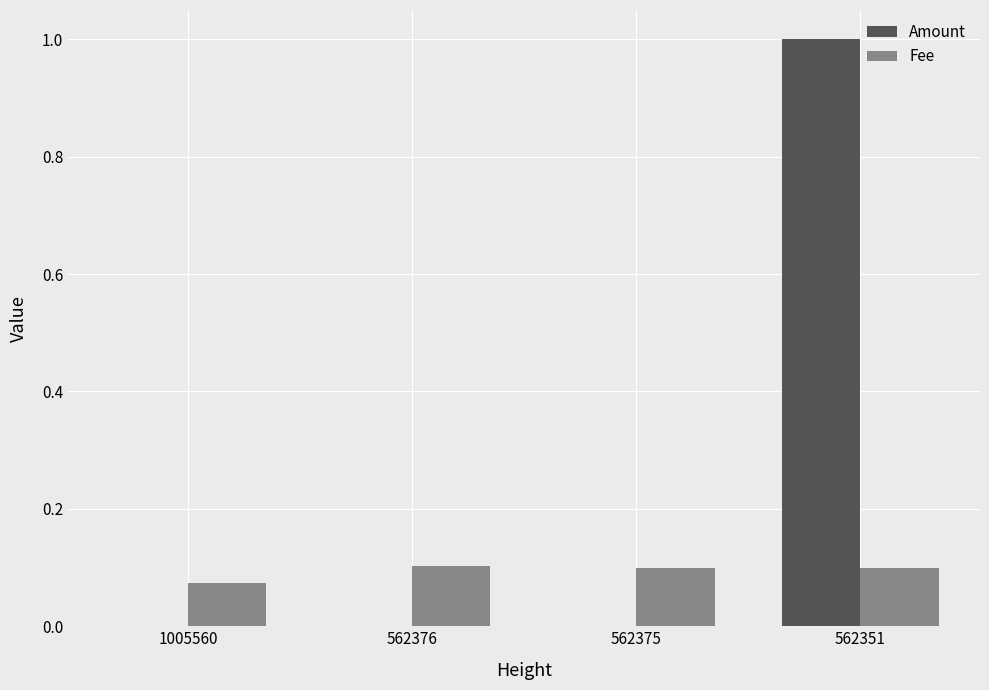

Count the number of data series in this chart.

2